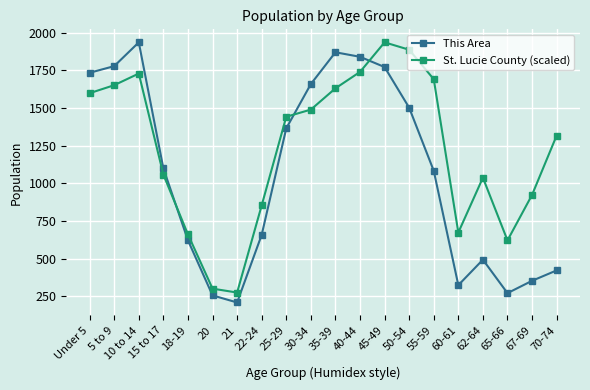

At which label does This Area first exceed 1099?

Under 5